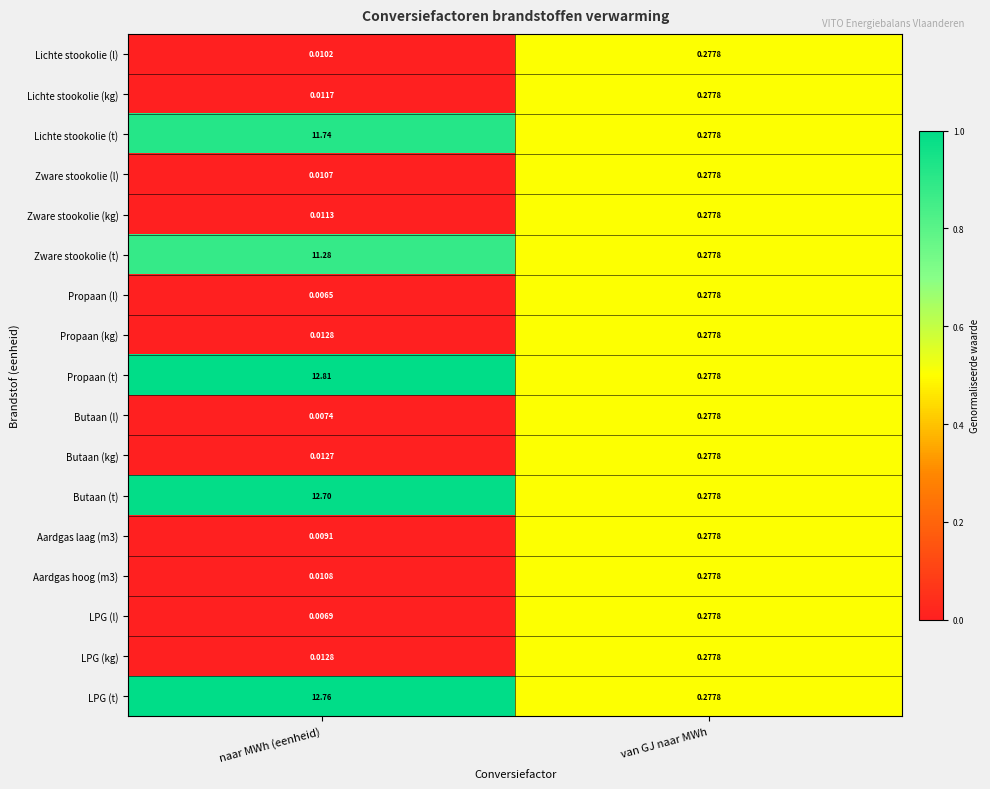

At which category is the sum across all series the highest?

naar MWh (eenheid)